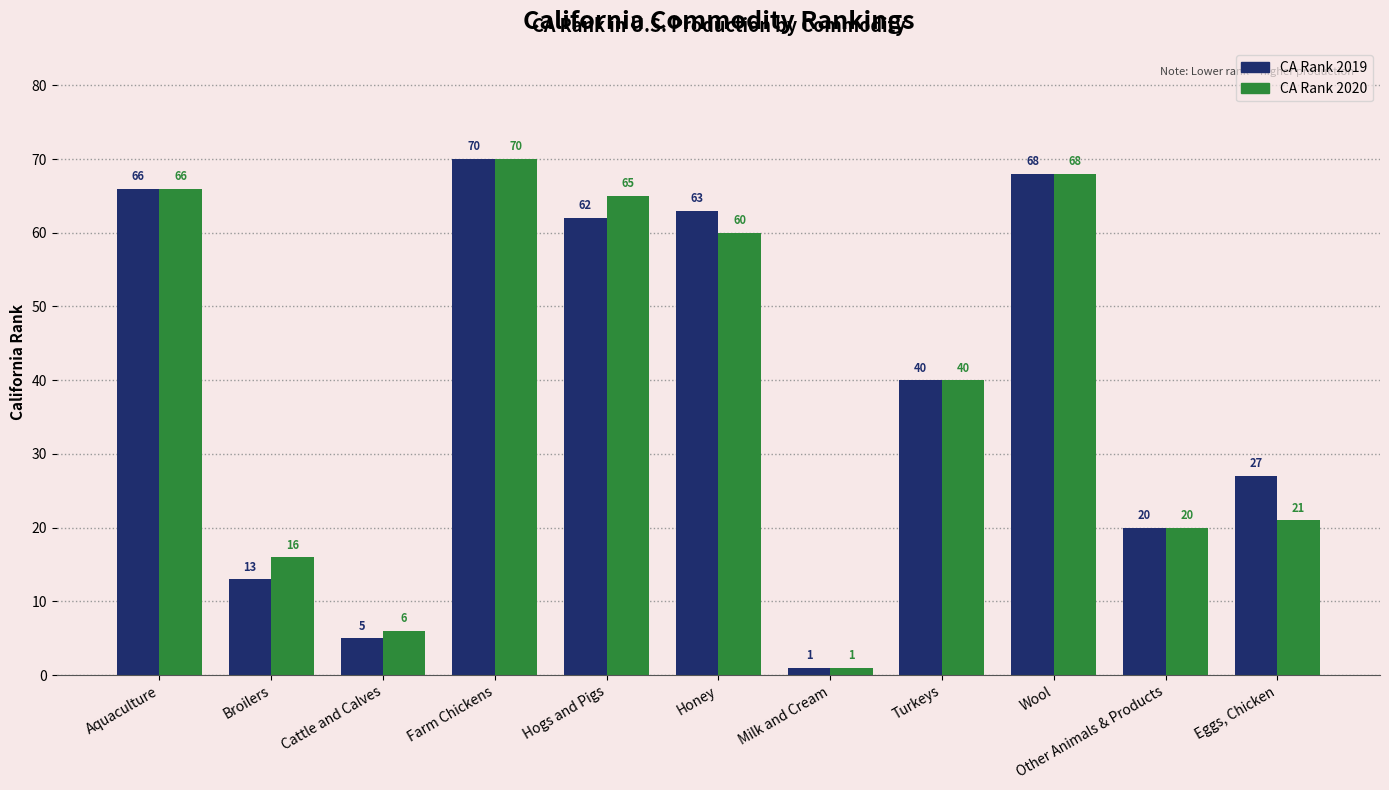

At Broilers, list the series in order from smallest to largest.

CA Rank 2019, CA Rank 2020